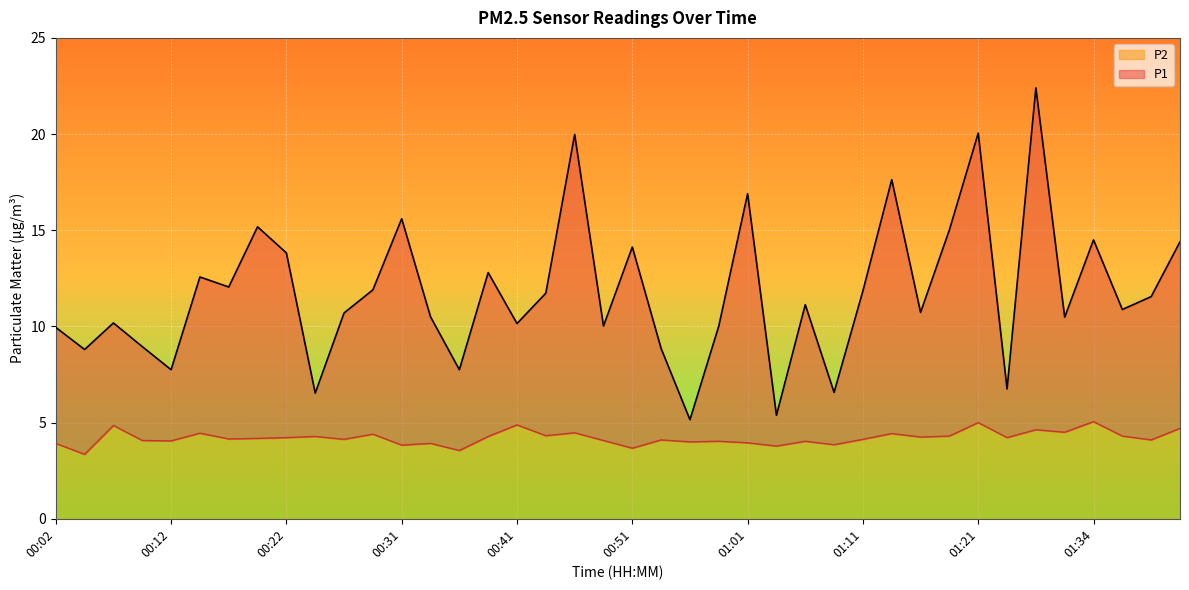

Count the number of data series in this chart.

2